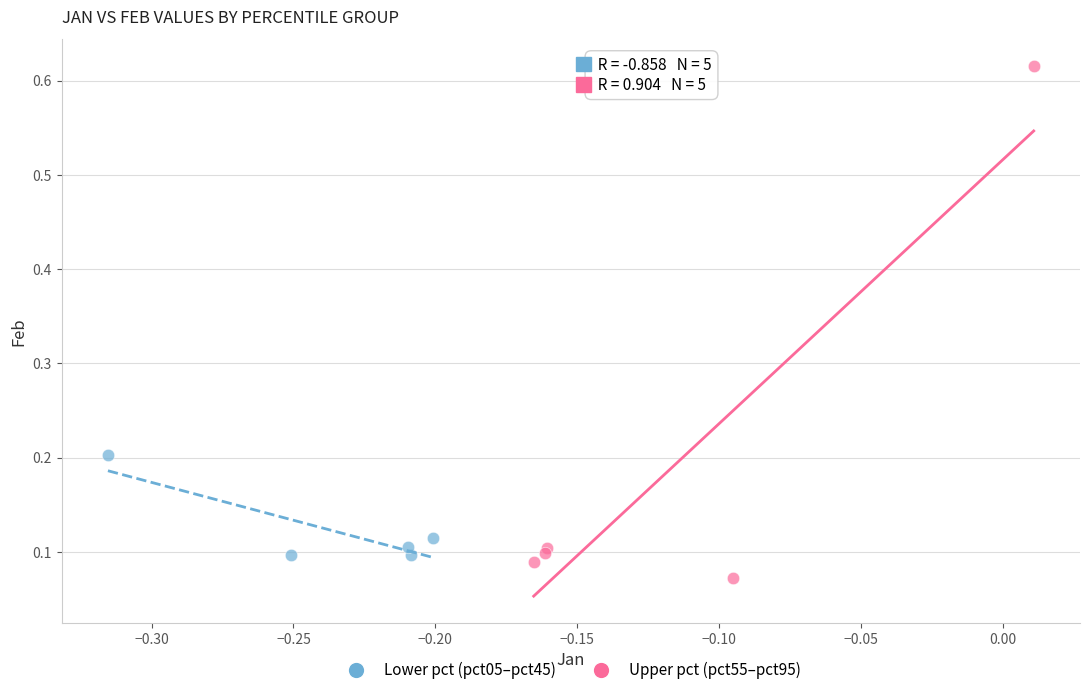

Which series reaches the minimum Y coordinate?

Upper pct (pct55–pct95)